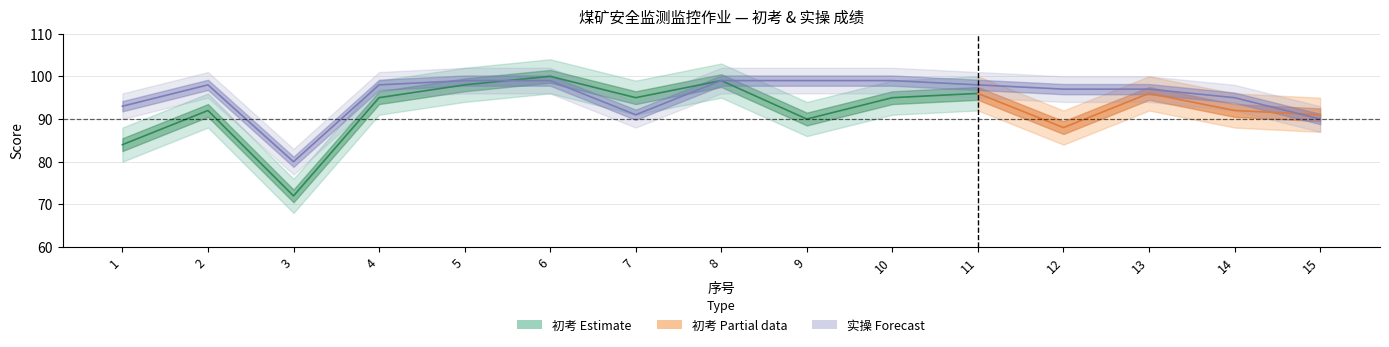

How many data points does each series have?

15